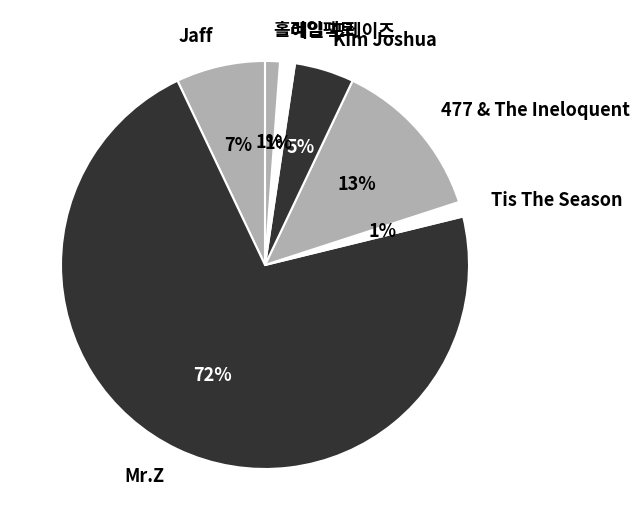

Is it true that Kim Joshua is 13% of the pie?

False